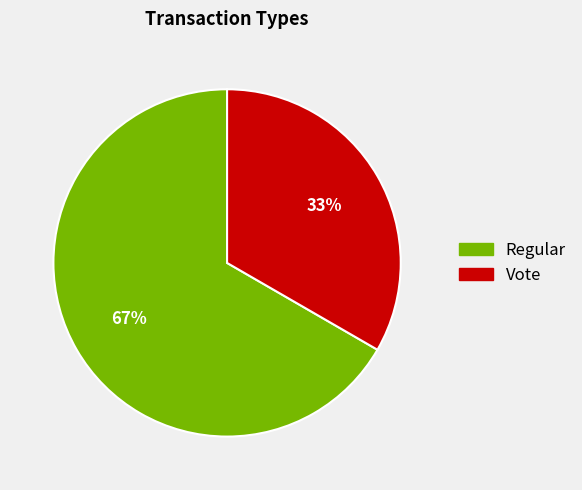

How many slices are in this pie chart?

2